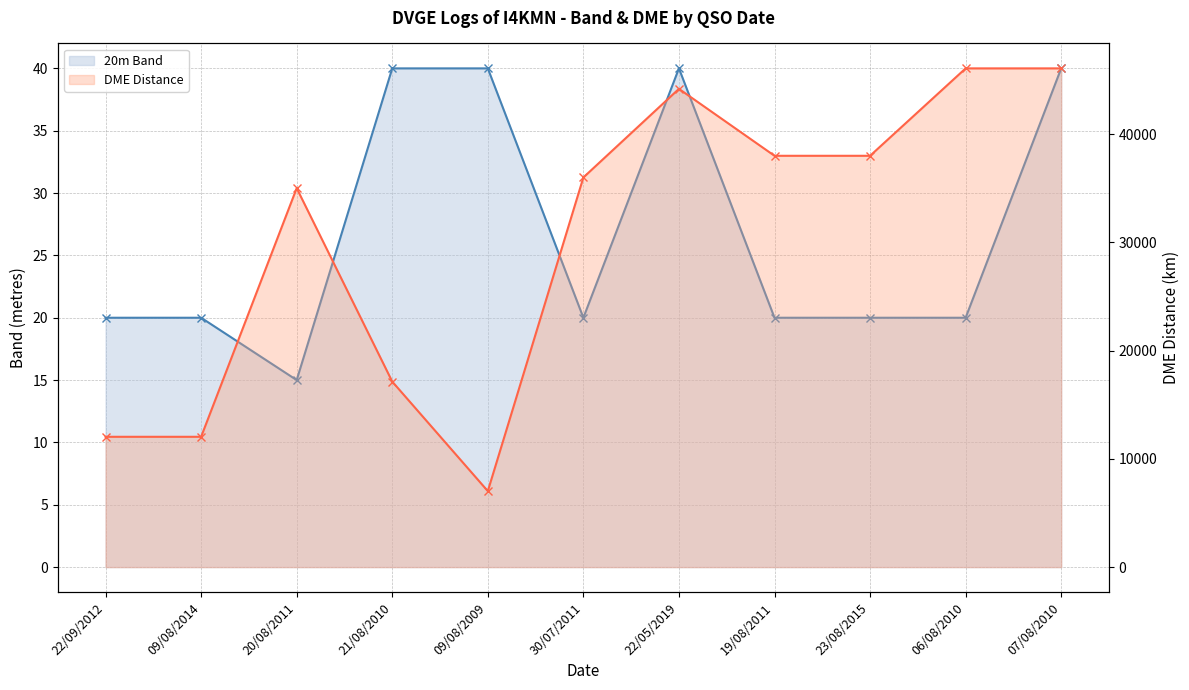

Rank the series by their maximum value, from lowest to highest.

20m Band, DME Distance